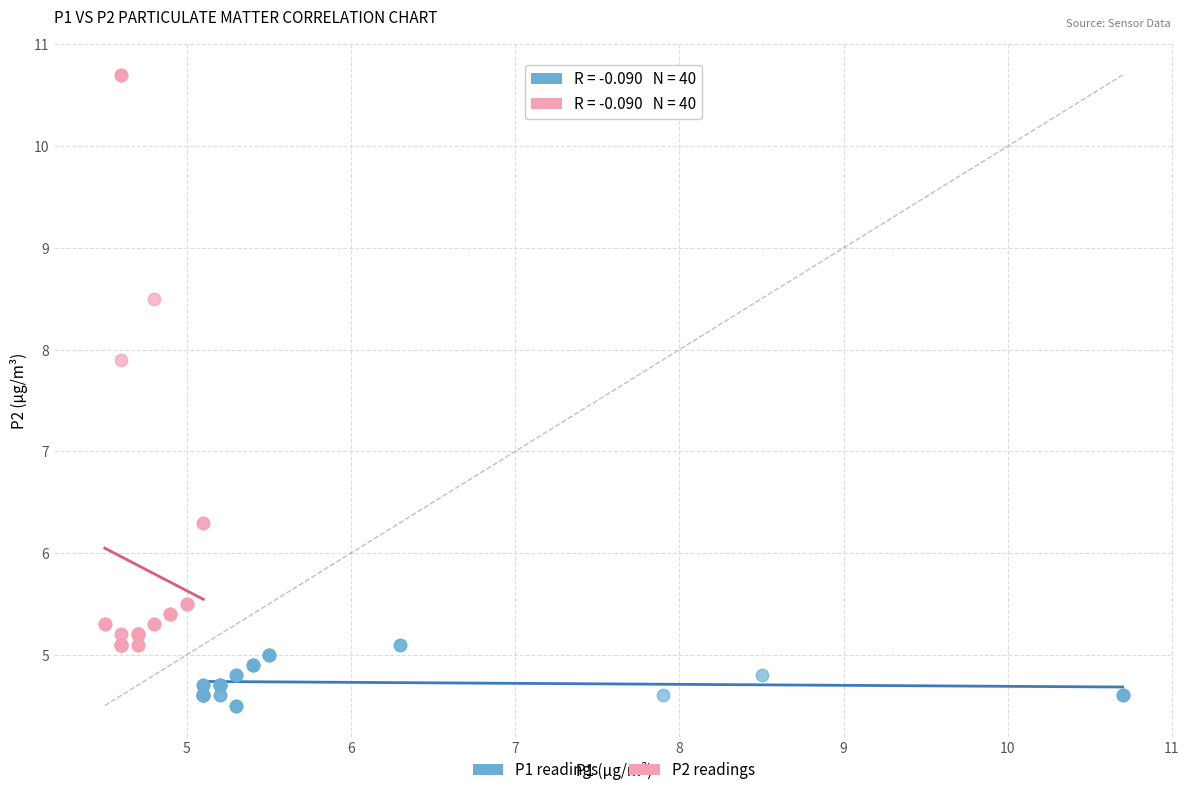

Which series reaches the maximum Y coordinate?

P2 readings